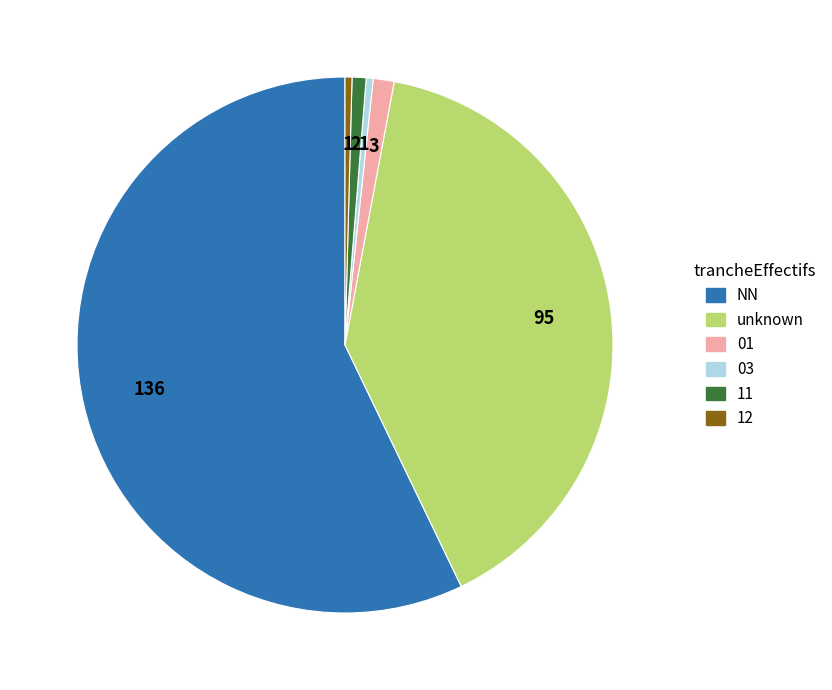

Which category has the biggest portion of the pie?

NN